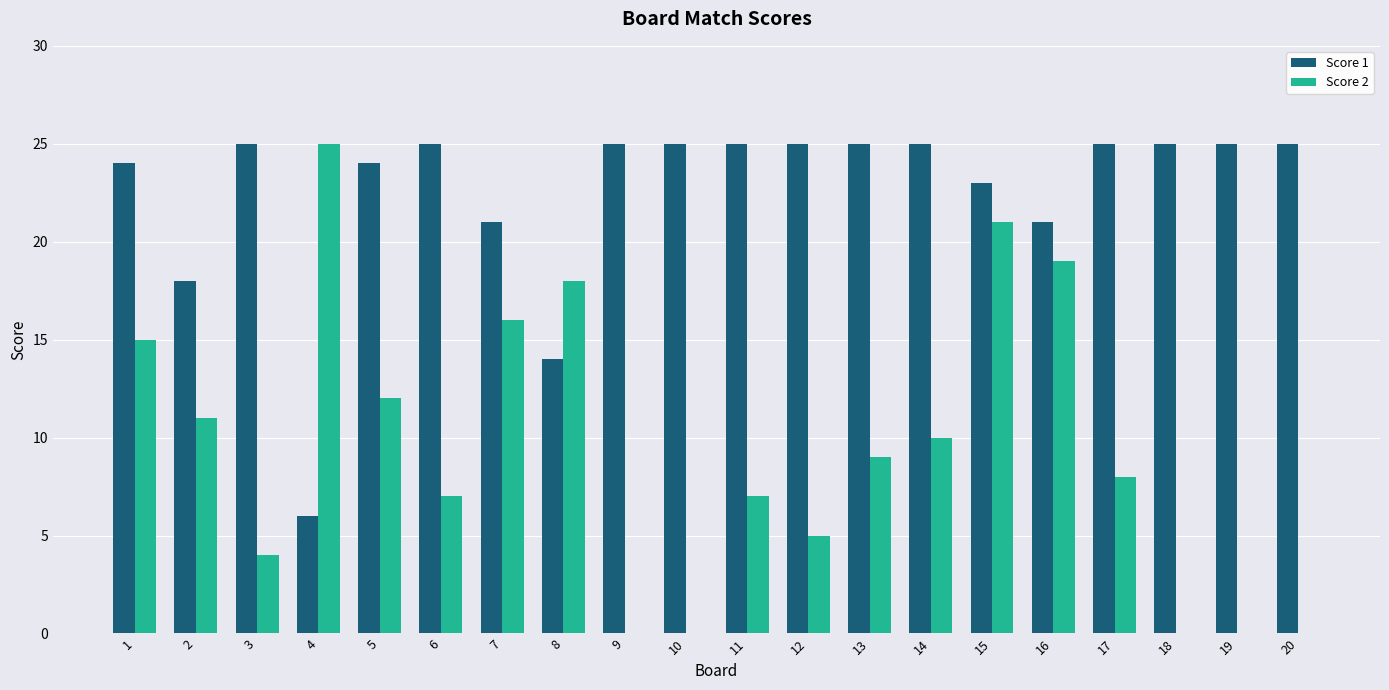

True or false: Score 2 has a value of 10 at 14.

True